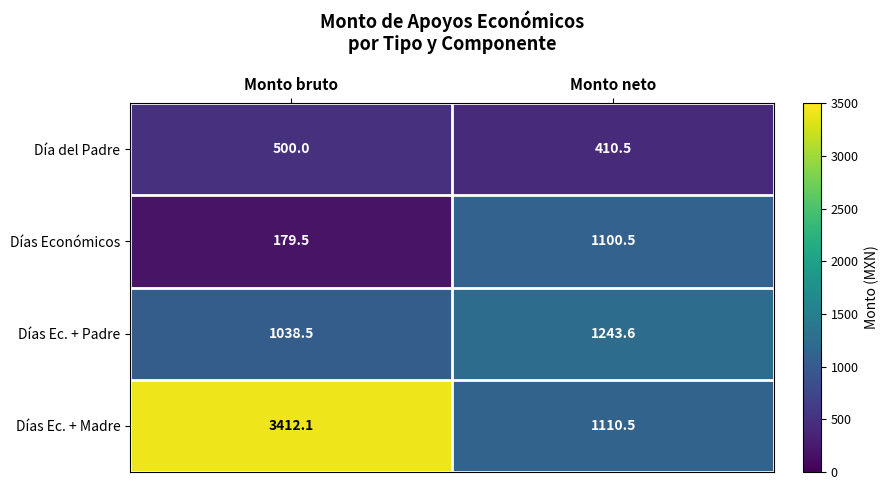

What is the total value across all series at Monto bruto?

5130.1